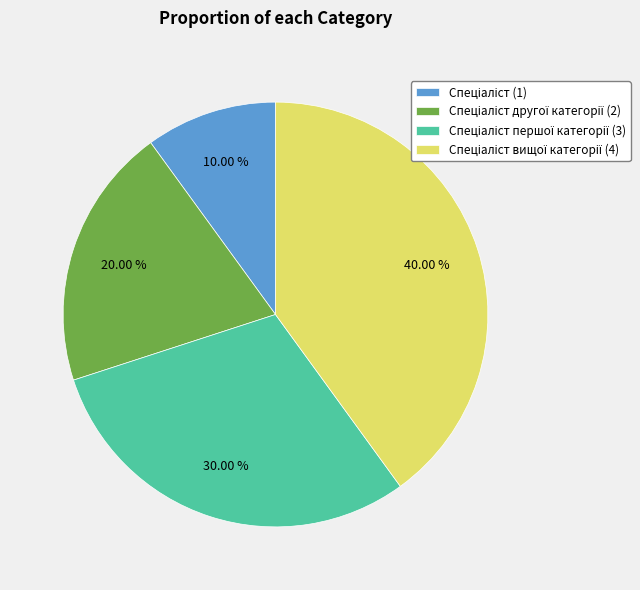

Does any single category account for the majority?

No